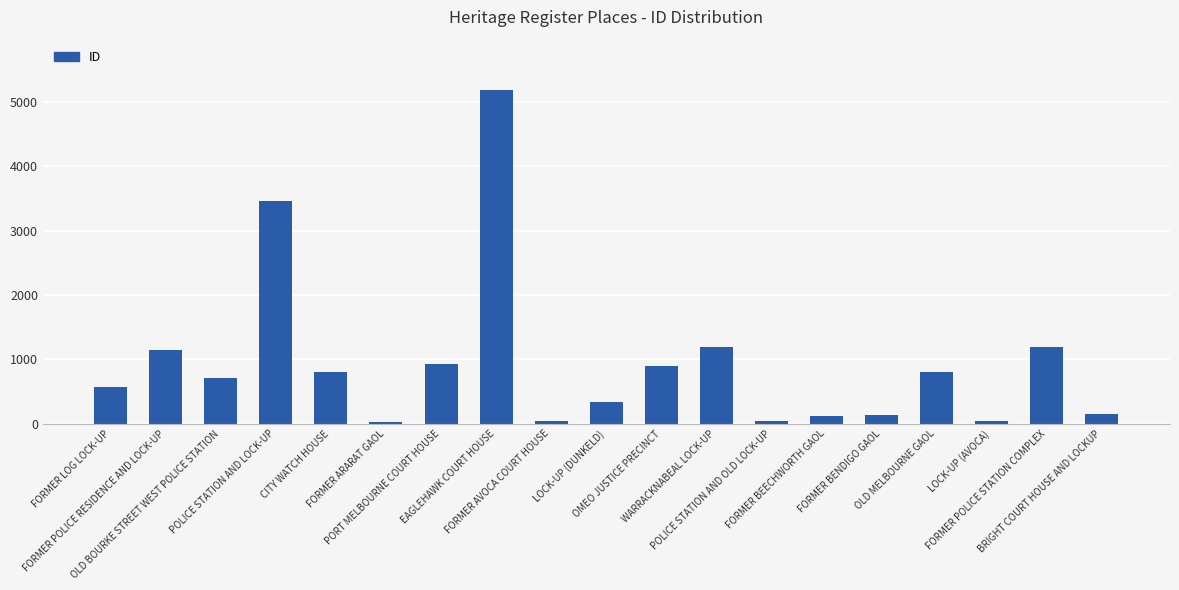

What is the label of the 2nd bar from the left?

FORMER POLICE RESIDENCE AND LOCK-UP